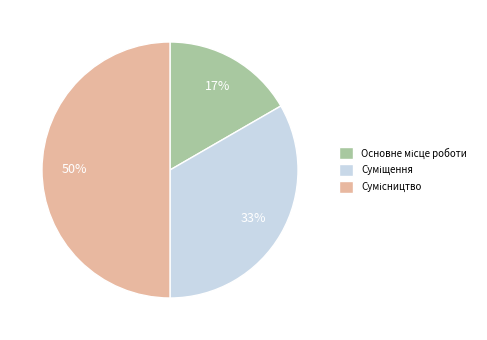

To the nearest percent, what is the average slice percentage?

33%